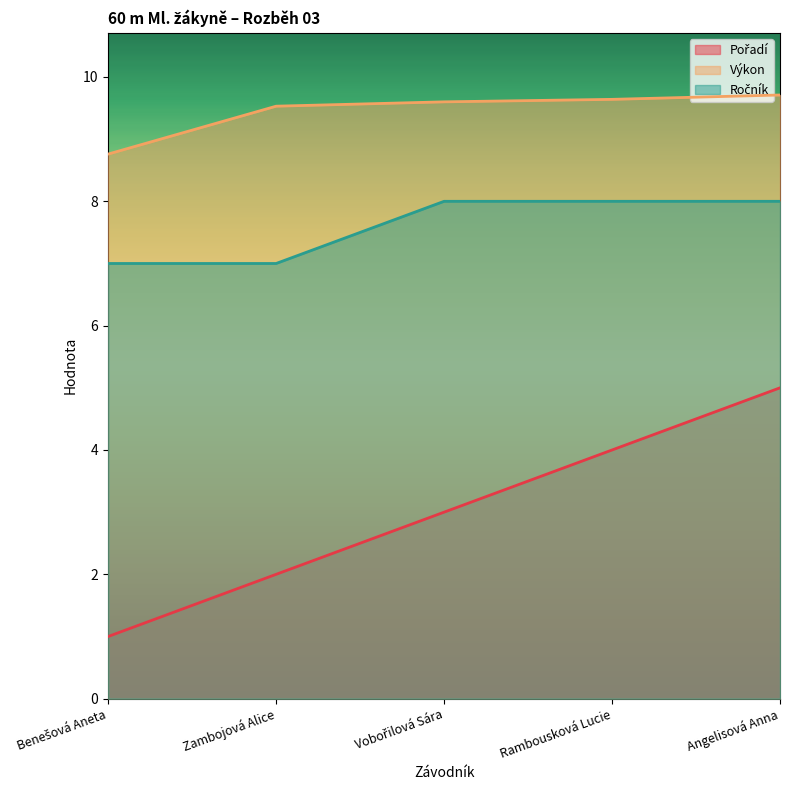

At which label is Ročník closest to 7?

Benešová Aneta